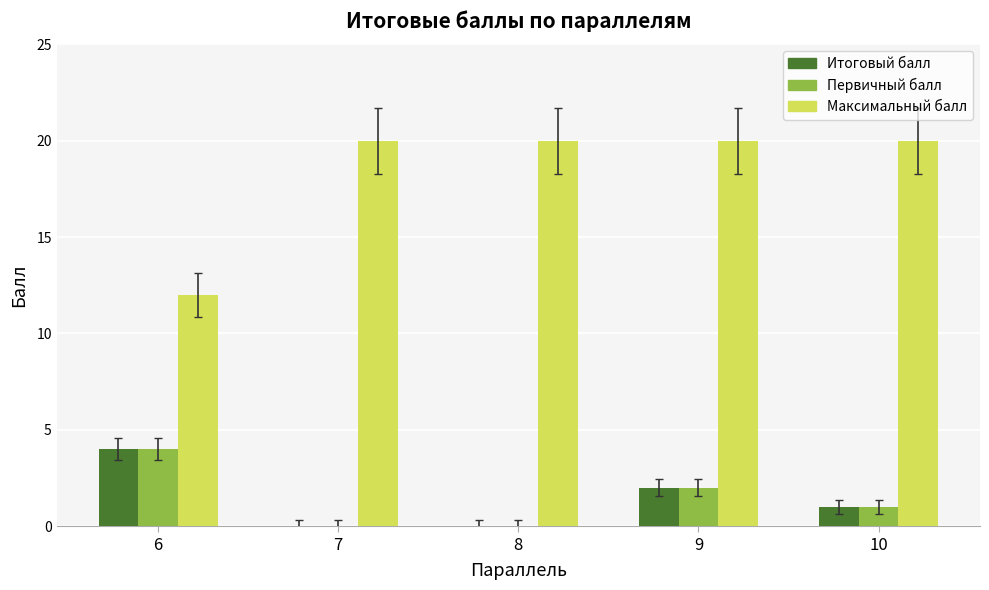

Which series has the widest spread of values?

Максимальный балл